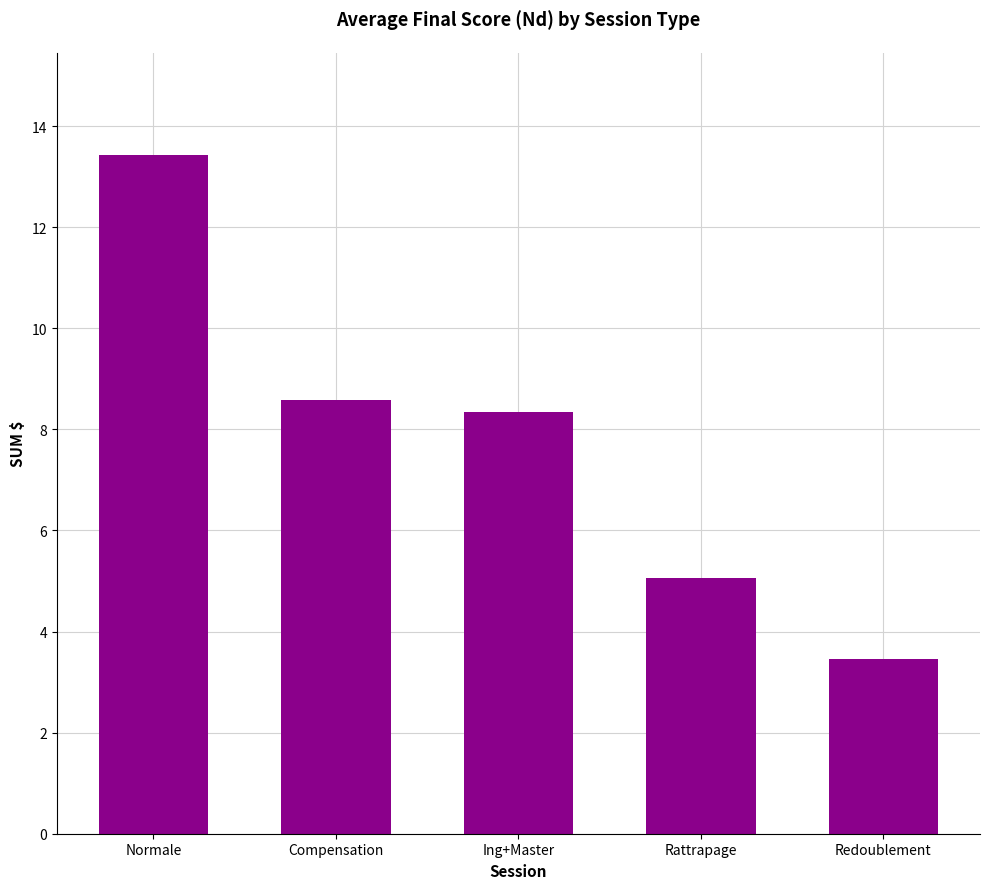

How many bars are there in total?

5